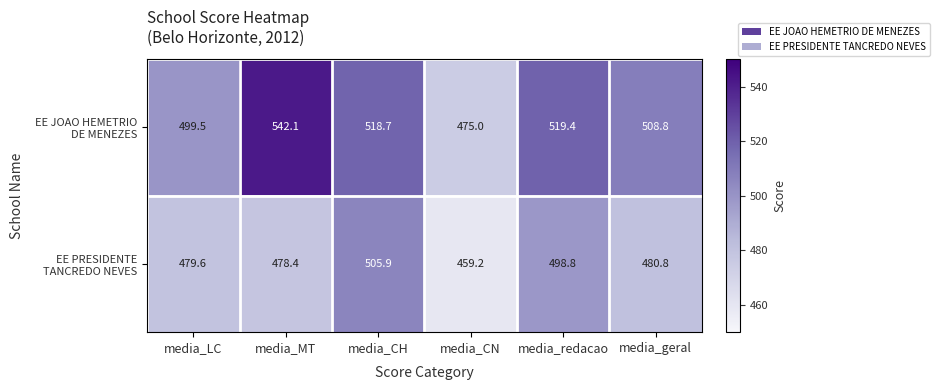

At which category does the chart reach its peak across all series?

media_MT